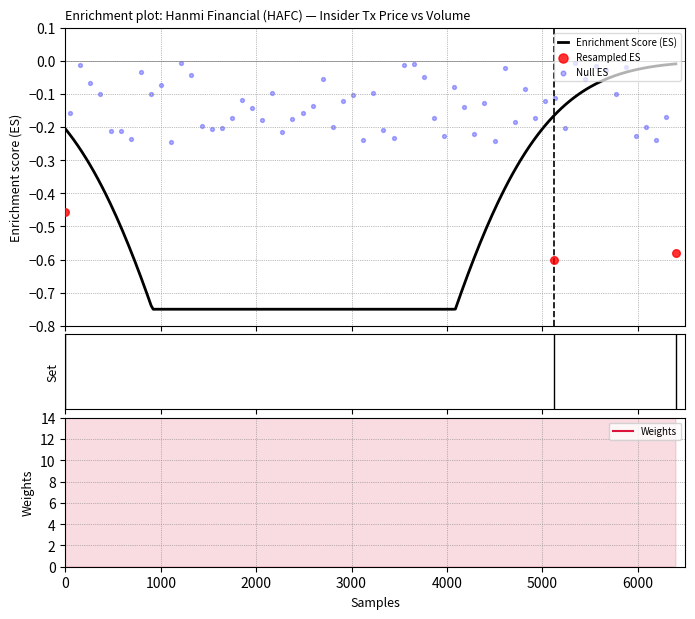

At how many categories does at least one series exceed 4900?

3